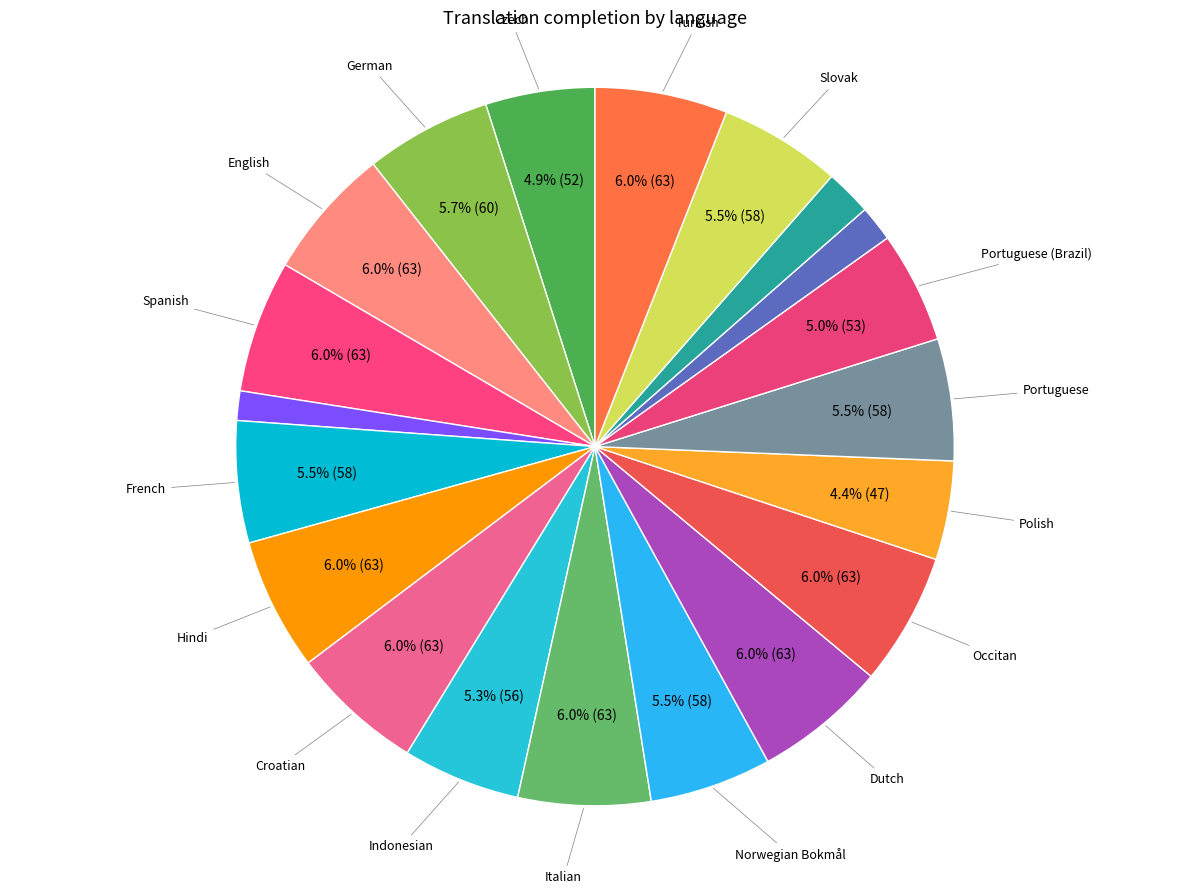

How many segments does this pie chart have?

20